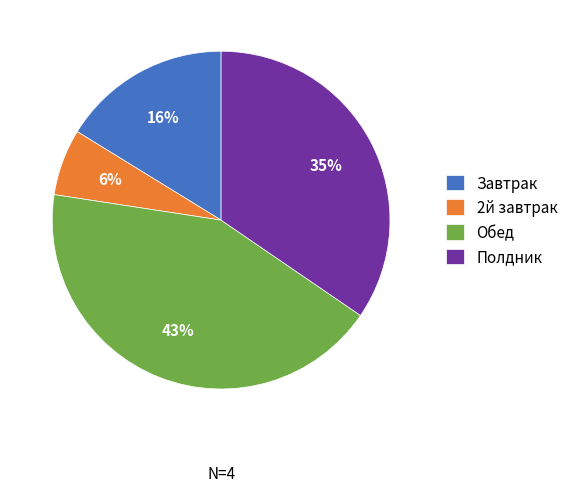

What percentage is the Обед slice, to the nearest percent?

43%